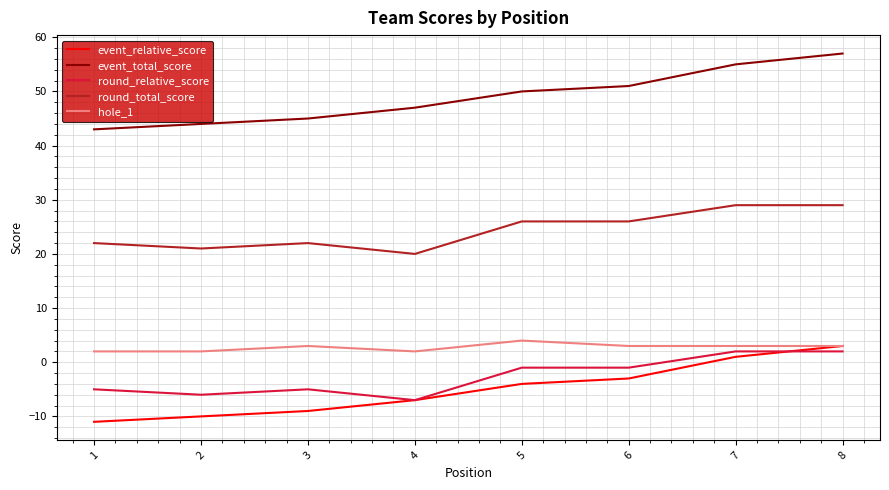

Rank the categories by event_relative_score value from lowest to highest.

1, 2, 3, 4, 5, 6, 7, 8